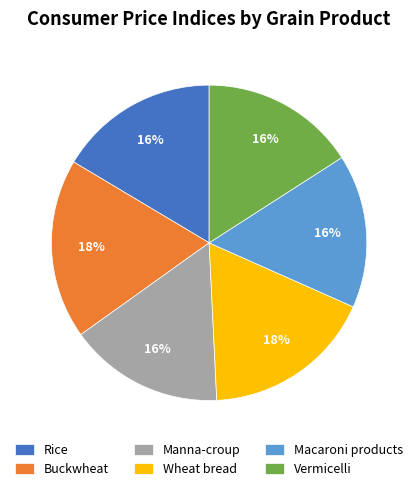

Does Macaroni products represent more than half of the total?

No